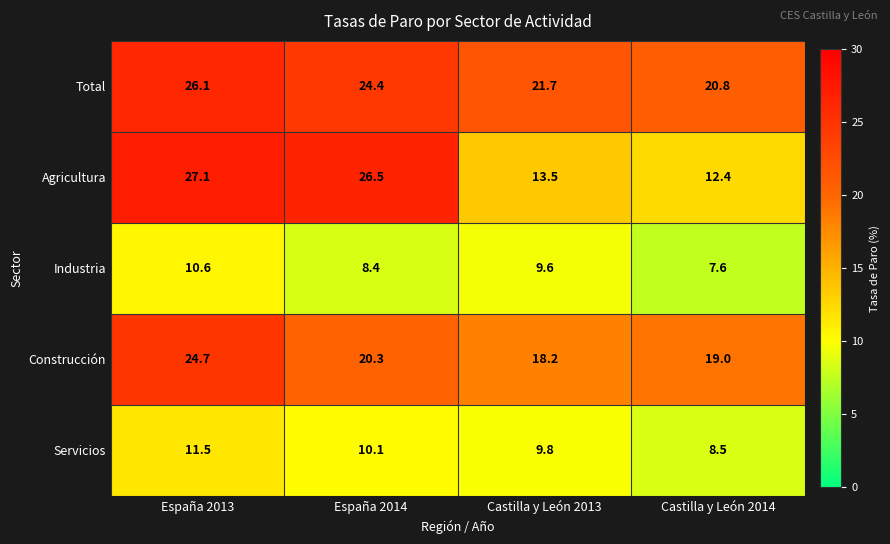

At which label is Total closest to 23?

Castilla y León 2013